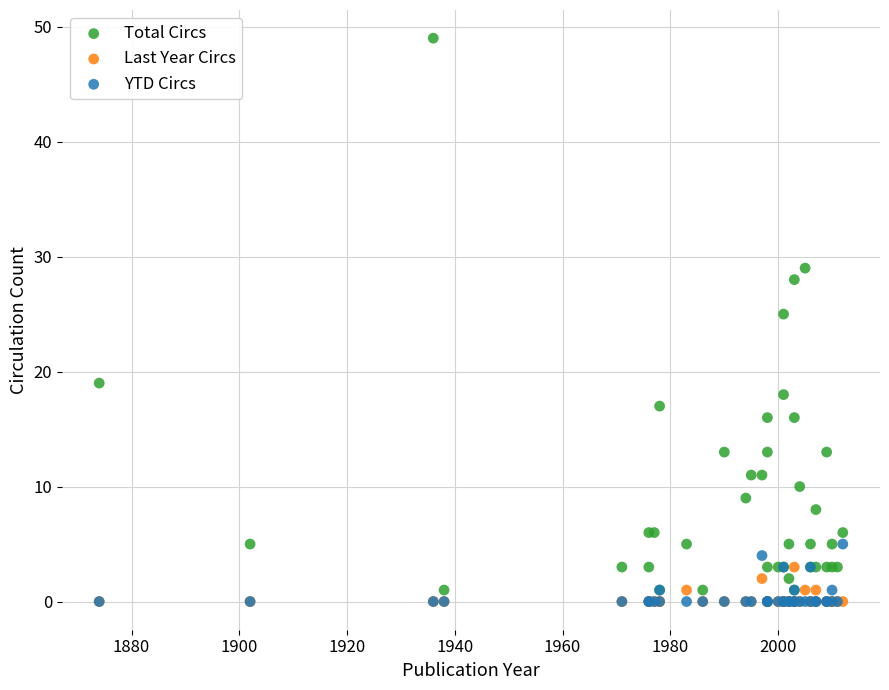

Which series has the largest Y range (max minus min)?

Total Circs